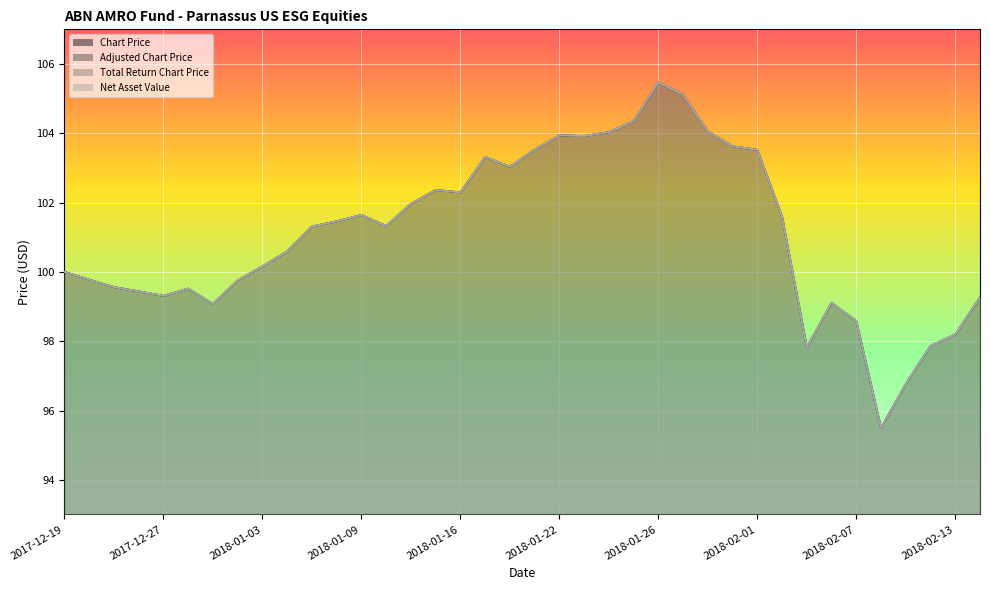

Where does the Net Asset Value series first go above 101?

2018-01-05